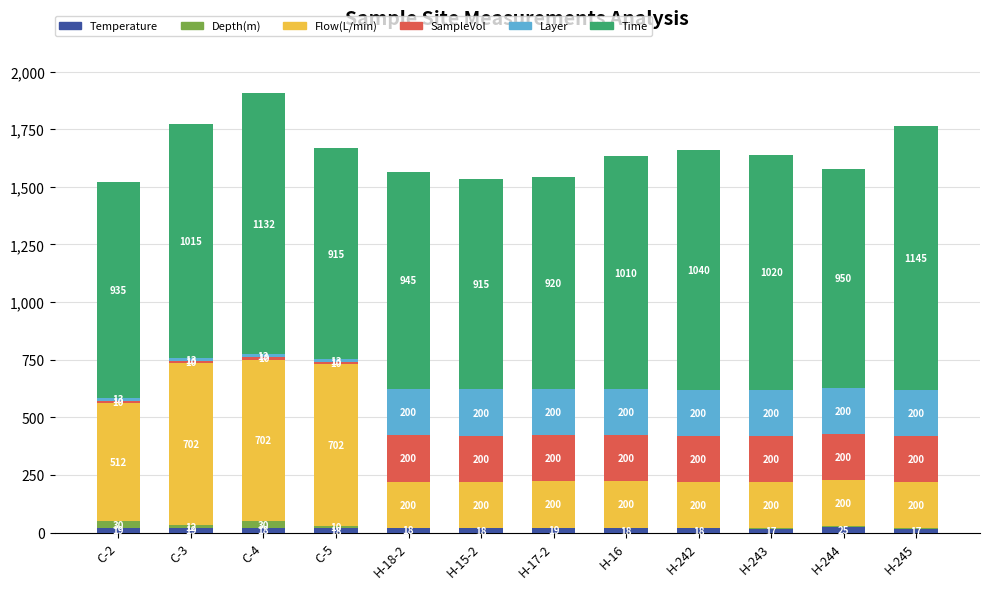

What is the highest value of the Temperature series?

25.5